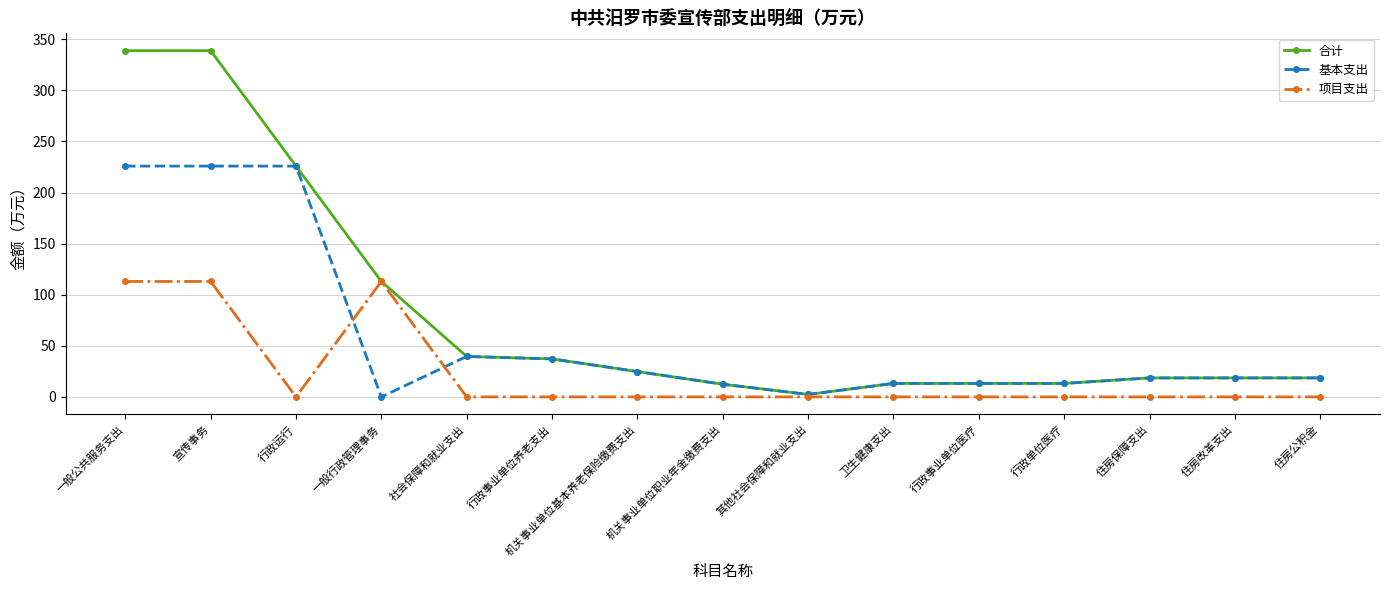

The value of 项目支出 at 行政事业单位养老支出 is 43.2. True or false?

False